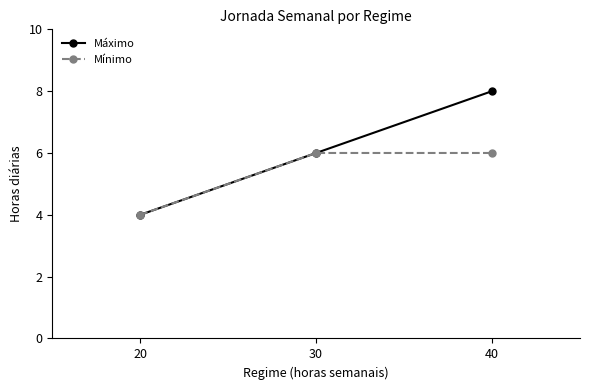

What is the difference between the maximum and minimum values in the Máximo series?

4